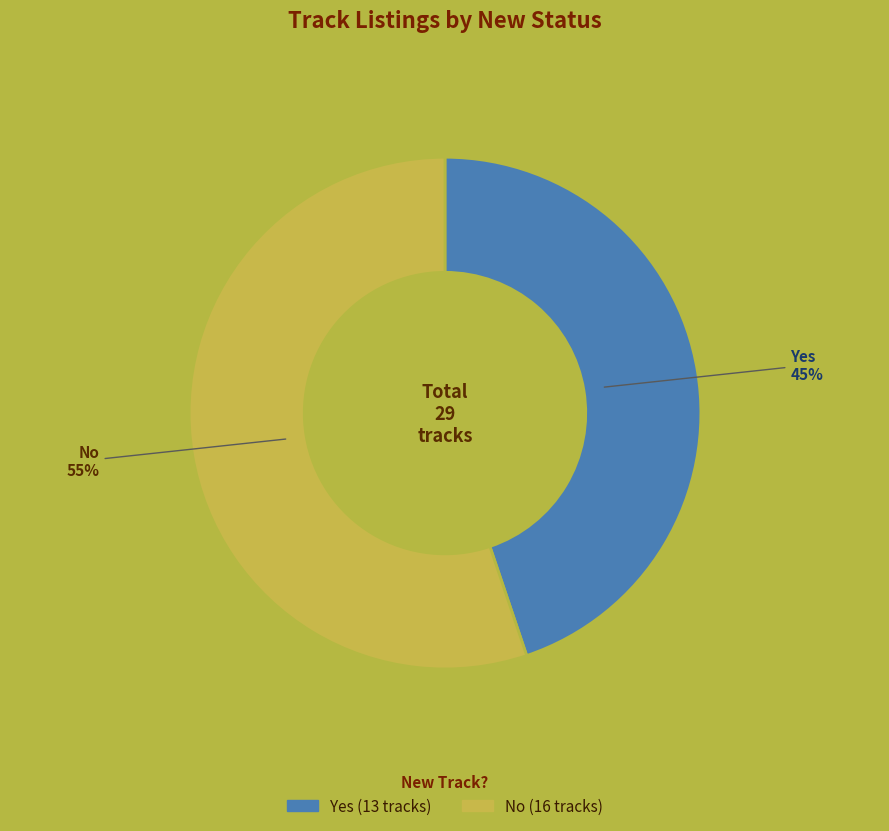

Approximately how many times larger is the value at No compared to Yes?

1.2